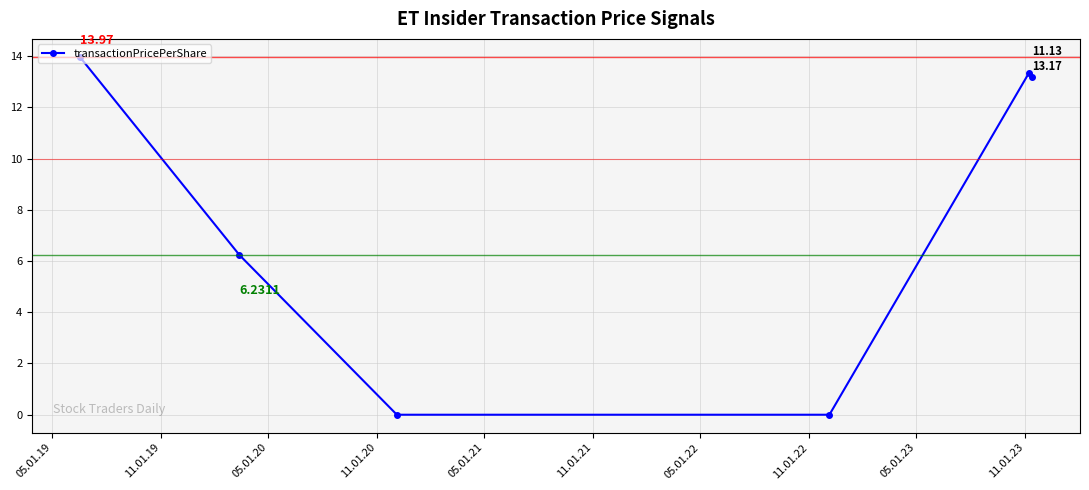

What is the average value?

7.8